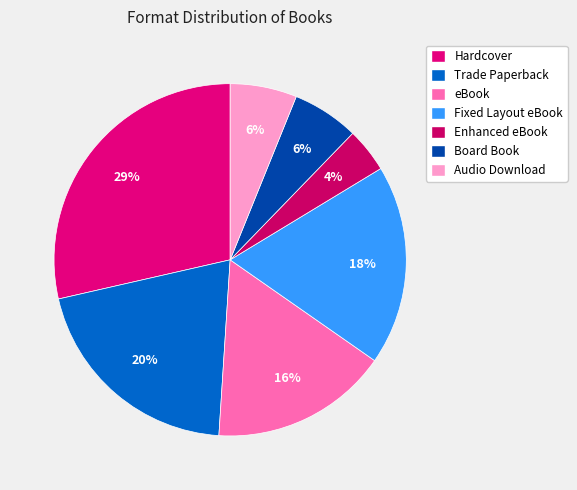

What is the largest slice in the pie chart?

Hardcover